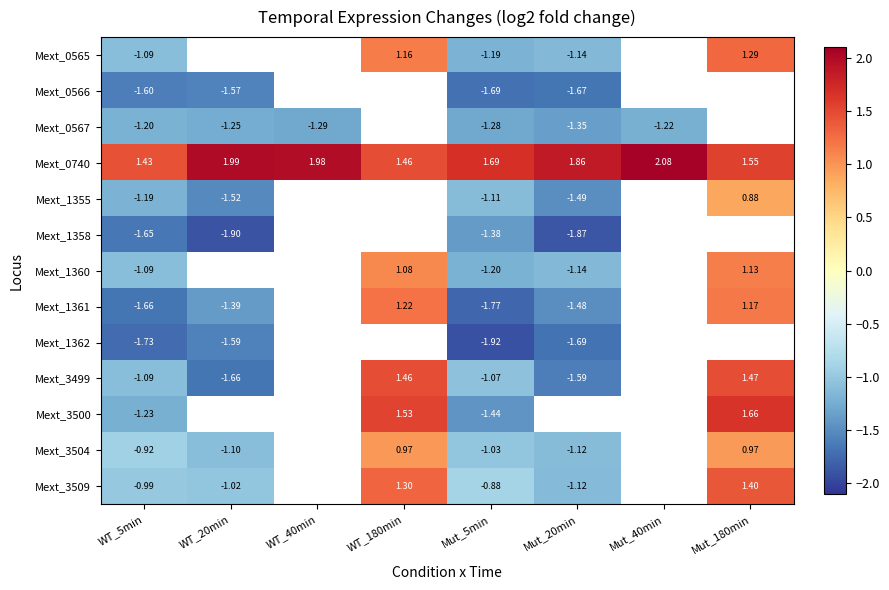

Where is Mext_3499 nearest to the value 0?

Mut_5min